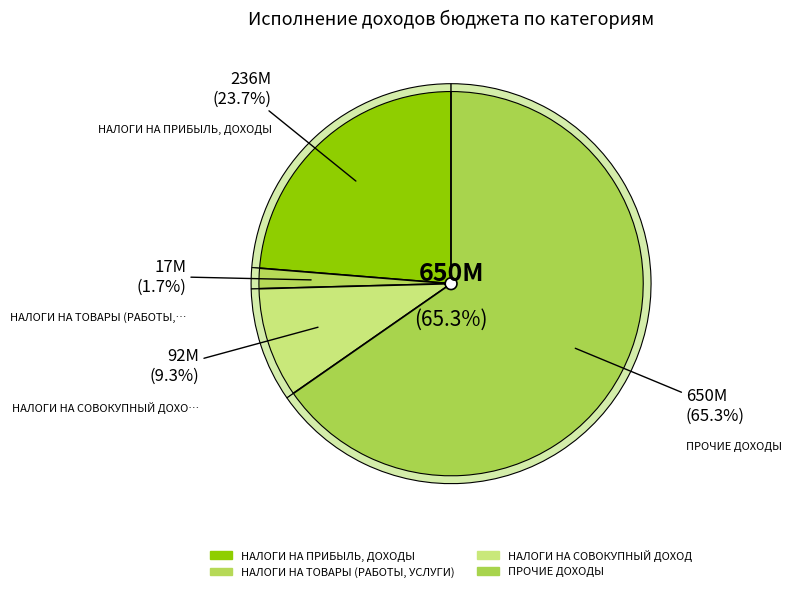

What is the change in value from НАЛОГИ НА ПРИБЫЛЬ, ДОХОДЫ to НАЛОГИ НА ТОВАРЫ (РАБОТЫ, УСЛУГИ)?

-218975674.9